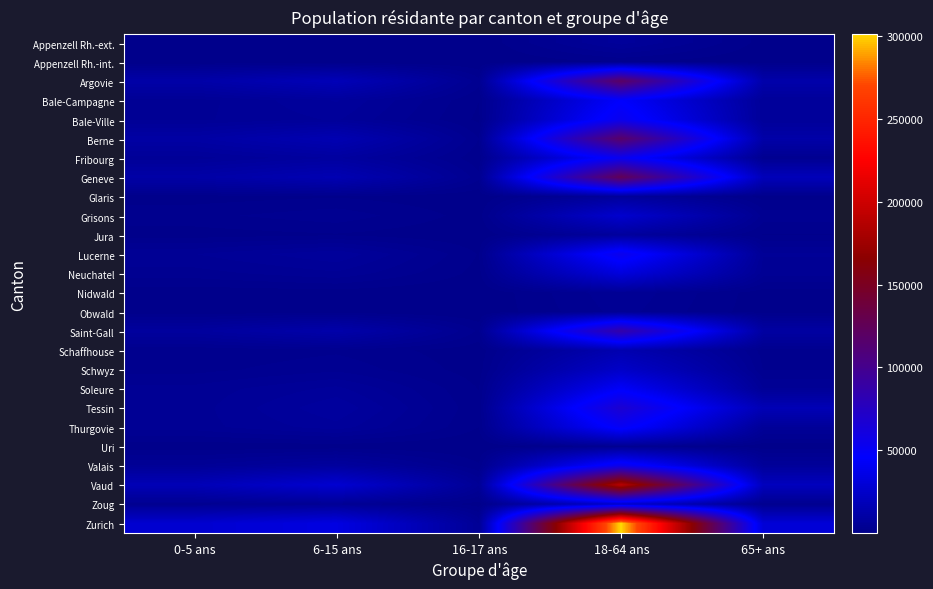

Which series has the largest total across all categories?

Zurich